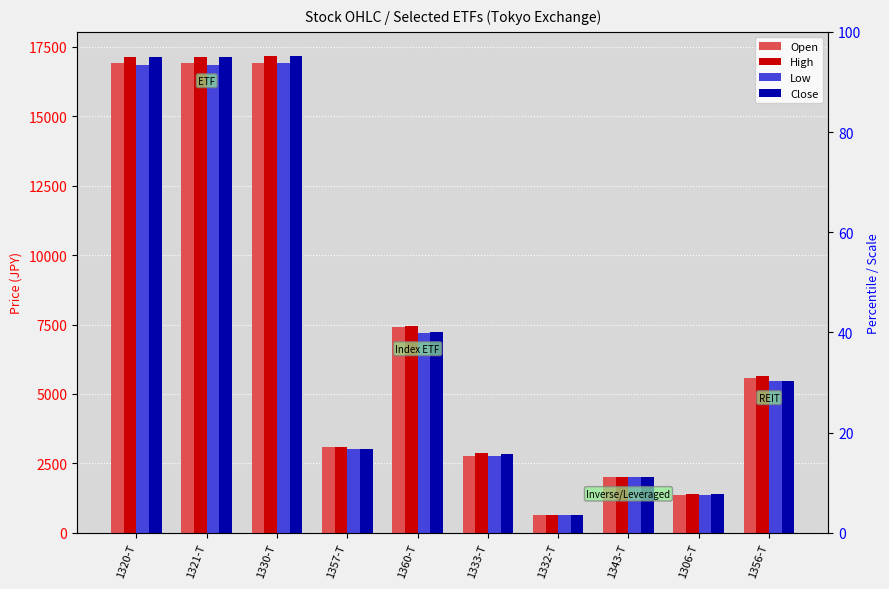

Which category has the lowest value in the Open series?

1332-T